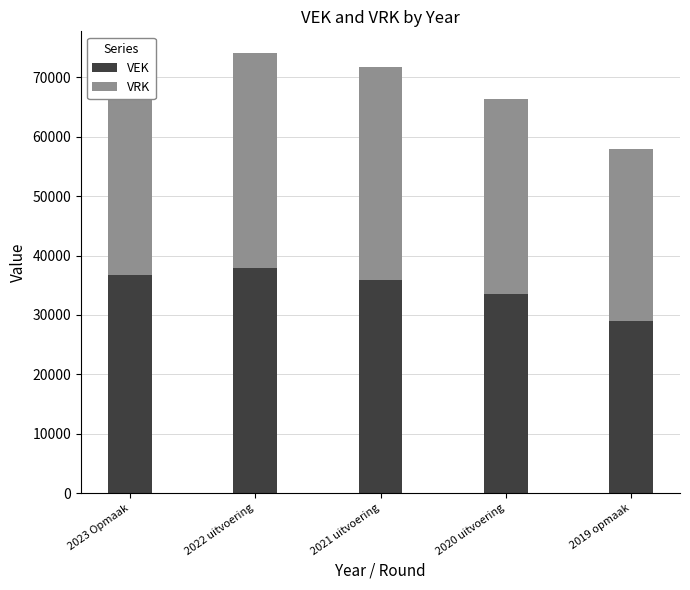

At which category does the chart reach its minimum across all series?

2019 opmaak